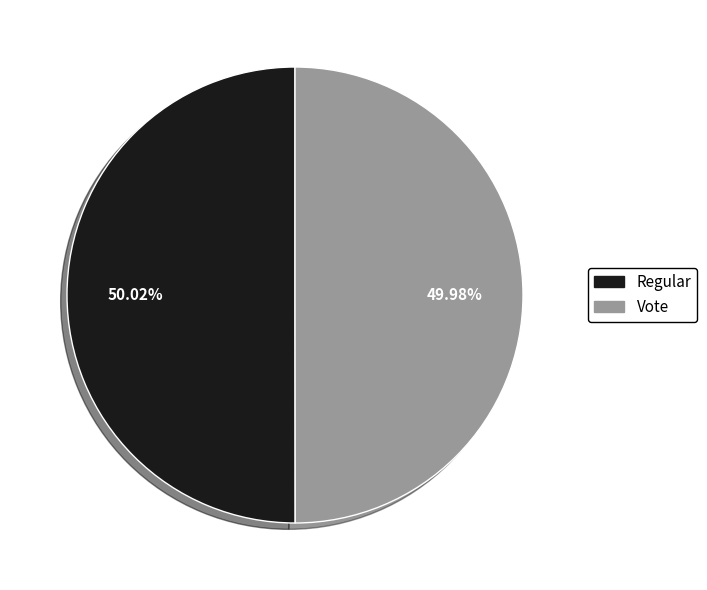

Does any single category account for the majority?

Yes